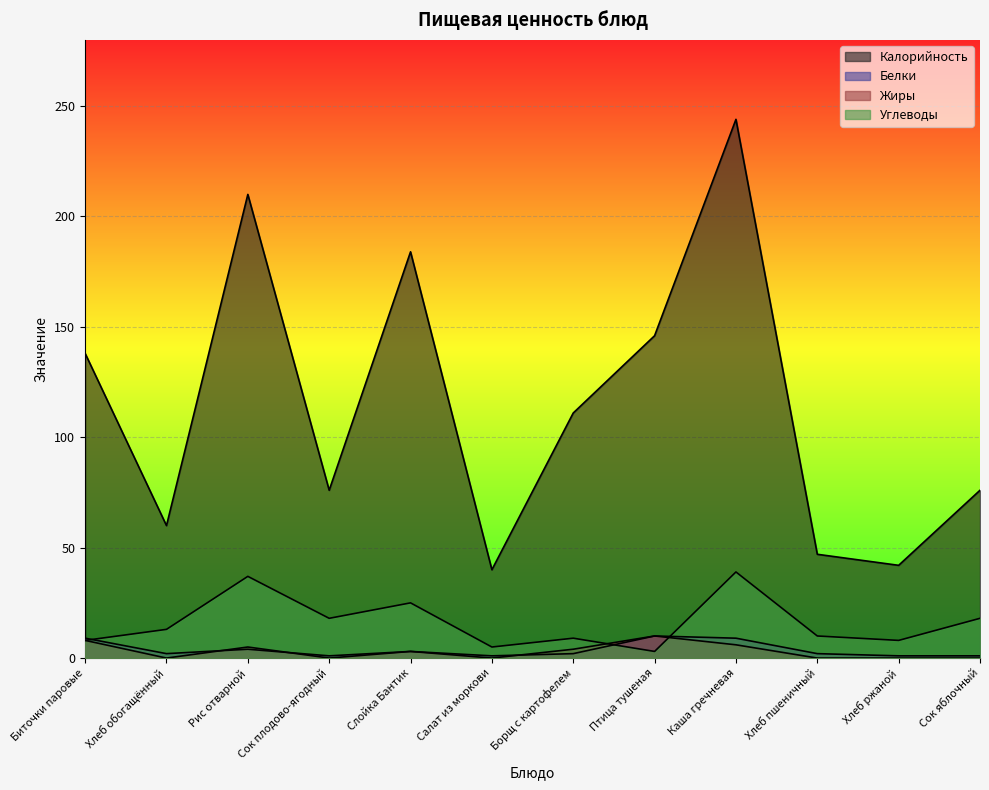

The value of Жиры at Рис отварной is 5. True or false?

True